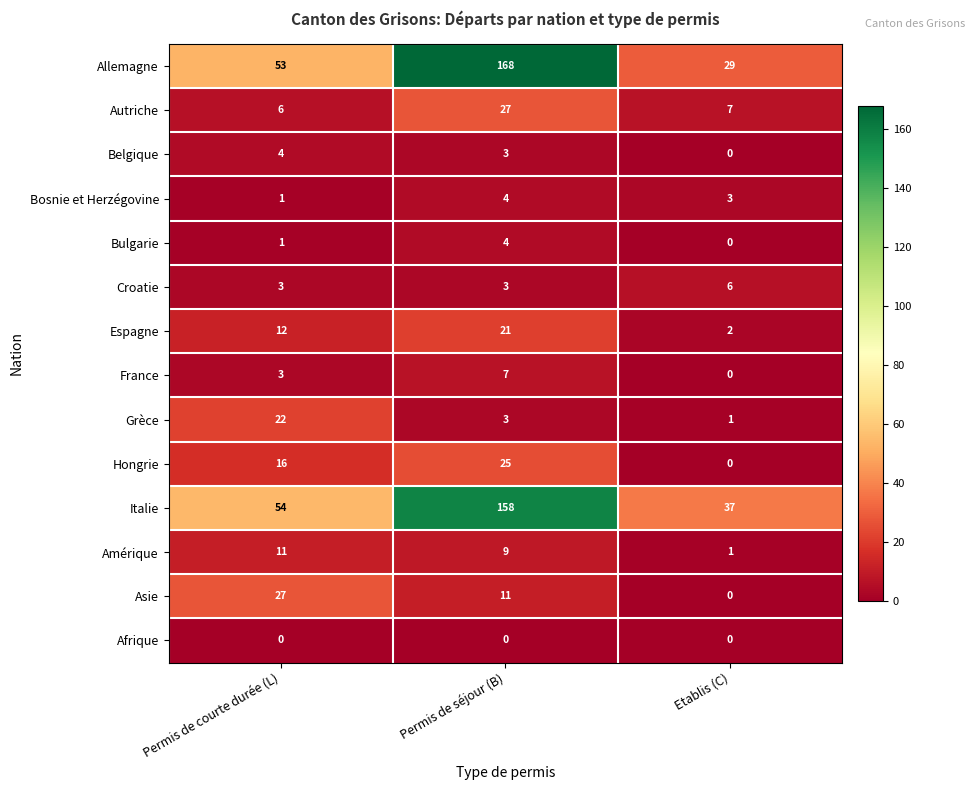

Between Permis de séjour (B) and Etablis (C), which series saw the biggest shift?

Allemagne